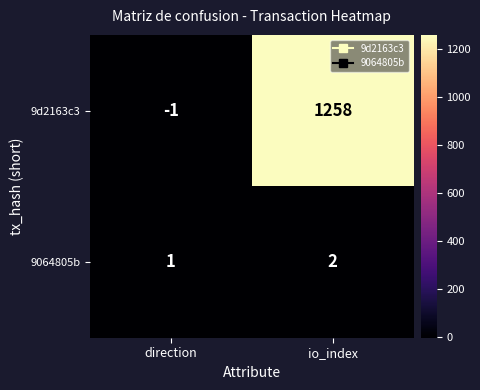

Which series has the widest spread of values?

9d2163c3